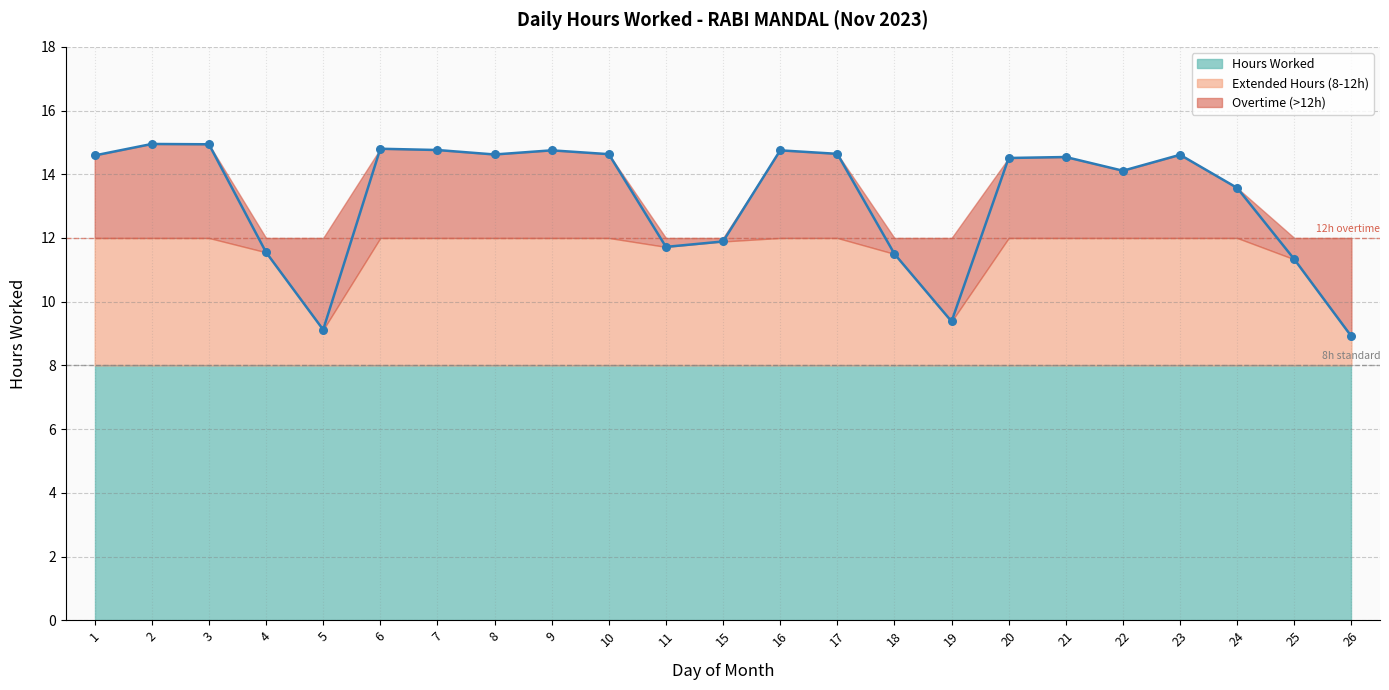

What is the ratio of the value at 16 to the value at 4?

1.3